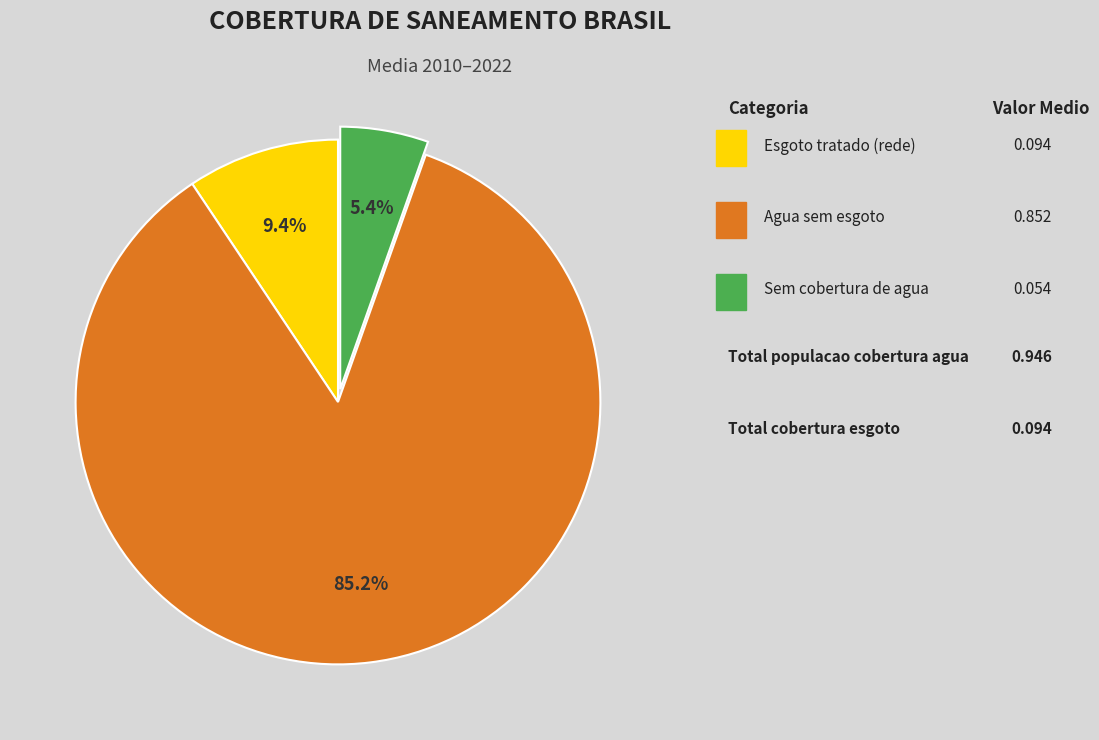

Is there any slice that represents more than half of the pie?

Yes